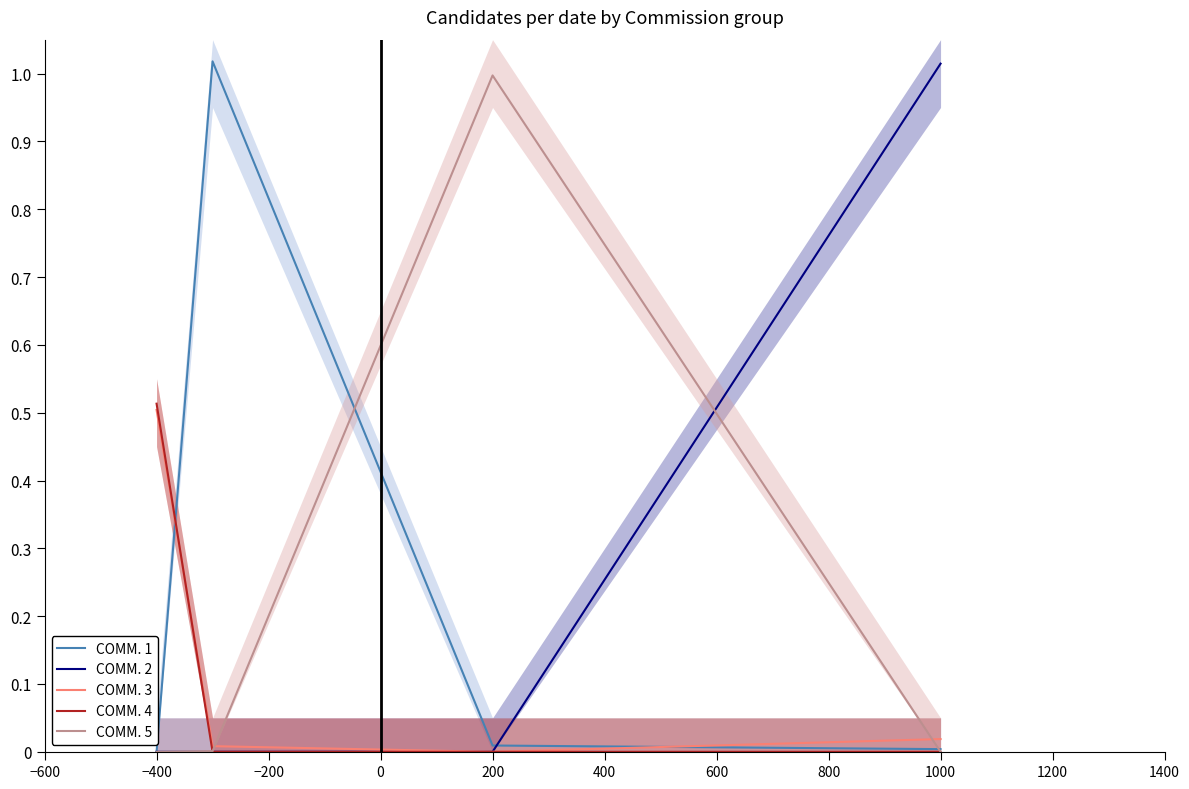

True or false: COMM. 3 has a value of 0.2 at −400.

False